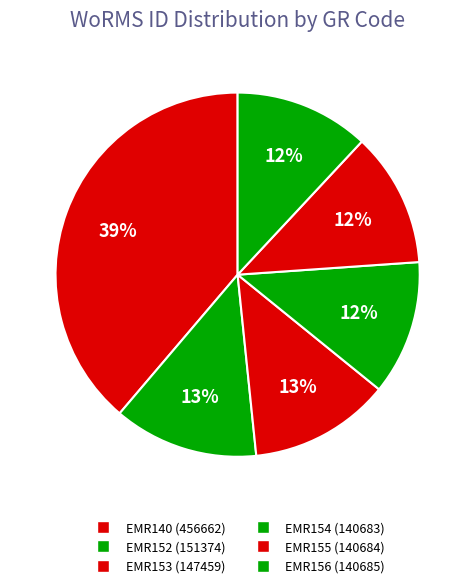

Approximately how many times larger is the value at EMR154 compared to EMR155?

1.0